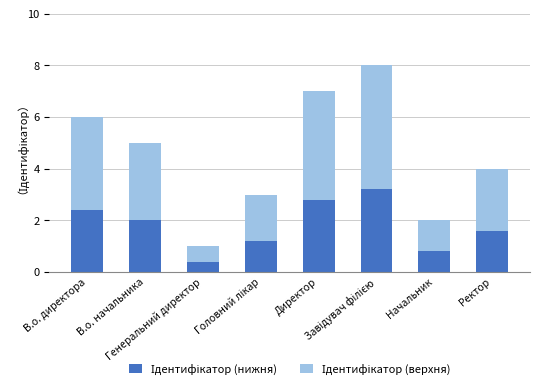

Rank the categories by Ідентифікатор (верхня) value from lowest to highest.

Генеральний директор, Начальник, Головний лікар, Ректор, В.о. начальника, В.о. директора, Директор, Завідувач філією